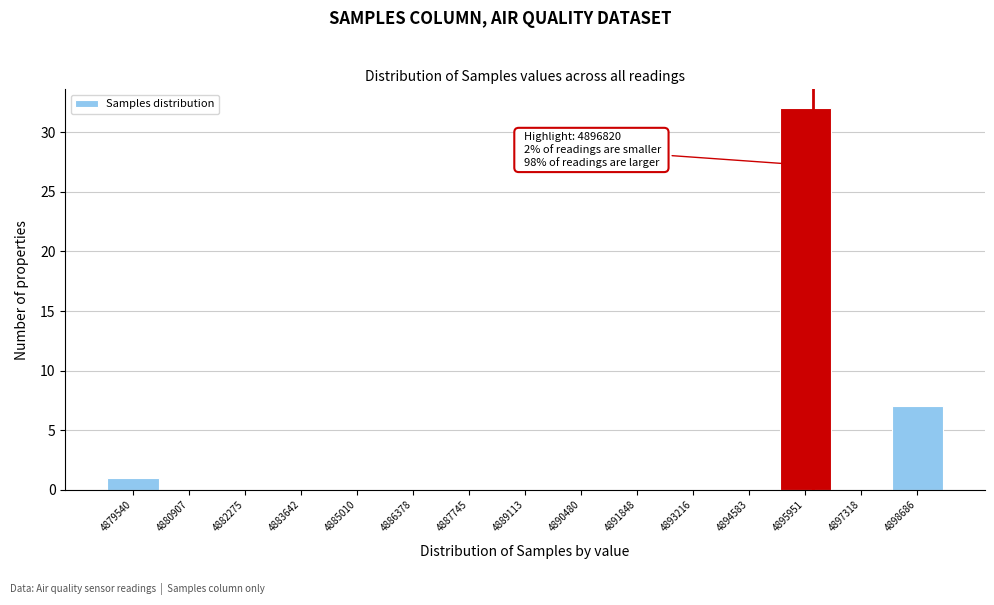

Reading right to left, list all the values displayed in this chart.

4898686=7	4897318=0	4895951=32	4894583=0	4893216=0	4891848=0	4890480=0	4889113=0	4887745=0	4886378=0	4885010=0	4883642=0	4882275=0	4880907=0	4879540=1